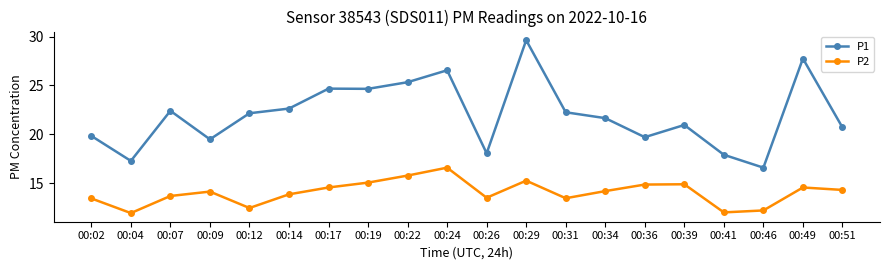

Is it true that P2 equals 26.5 at 00:22?

False